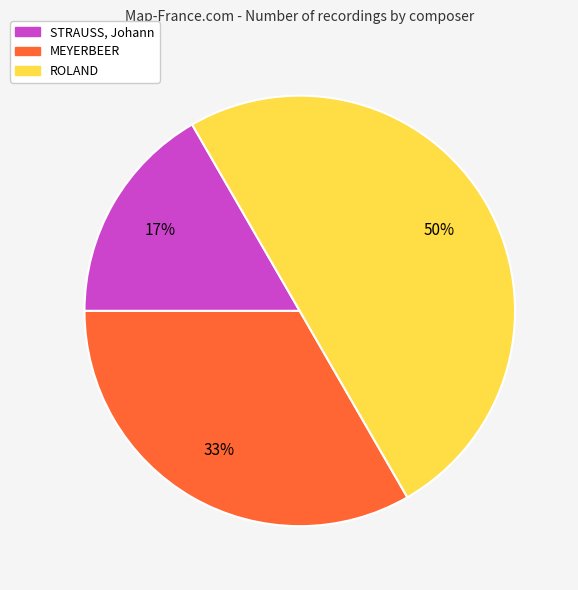

Is it true that MEYERBEER is 25% of the pie?

False